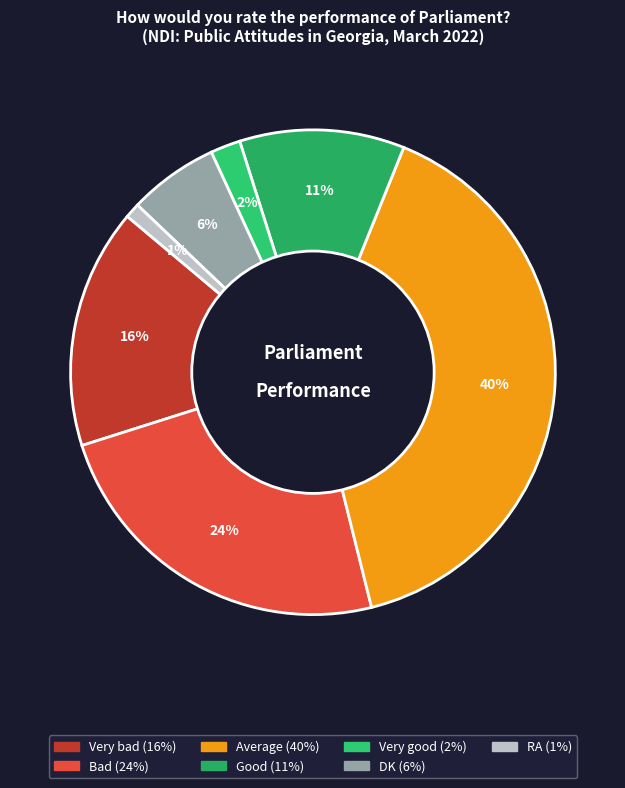

To the nearest percent, what is the difference between the largest and smallest slice percentages?

39%